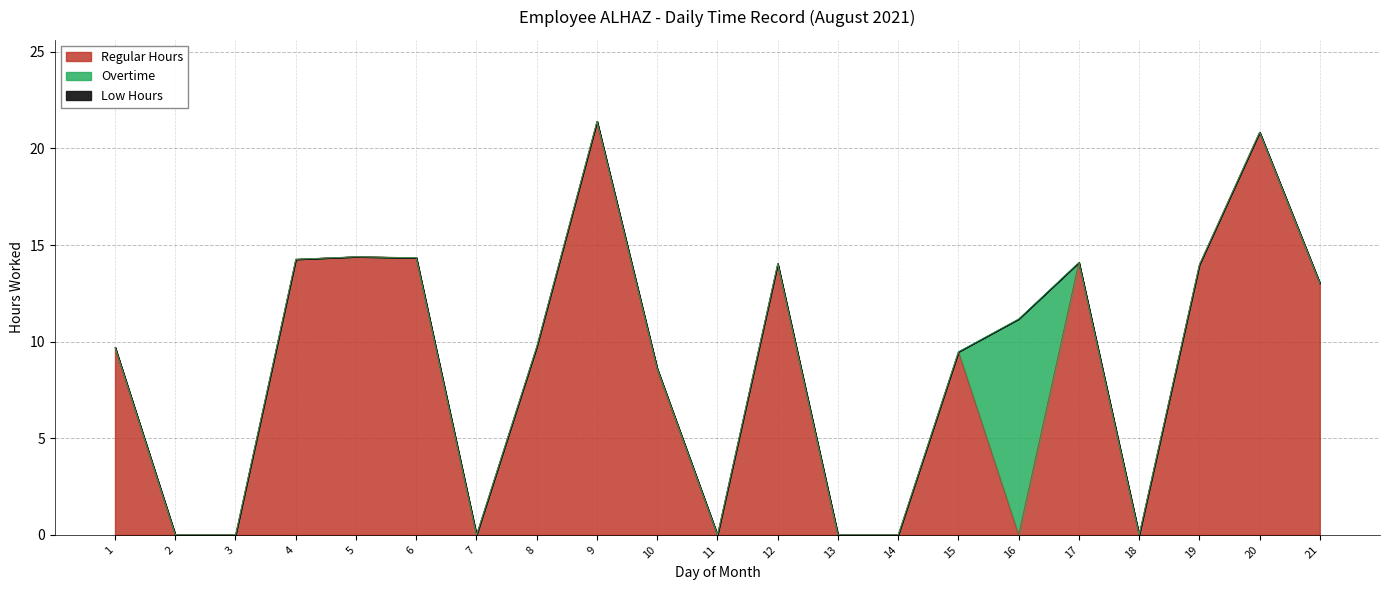

In Regular Hours, how many points are higher than both neighbors (excluding endpoints)?

6